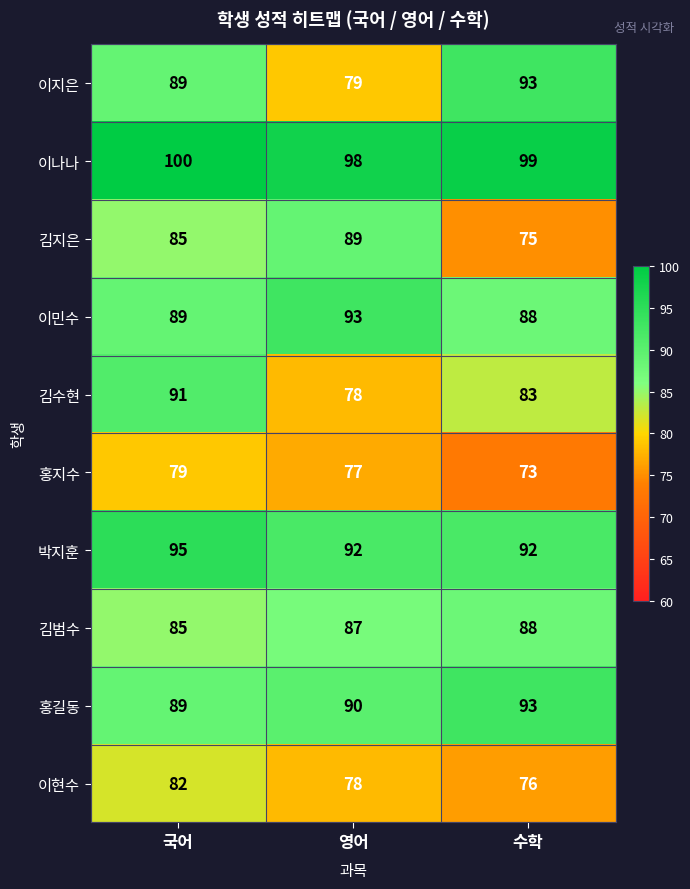

True or false: 이현수 has a value of 76 at 수학.

True